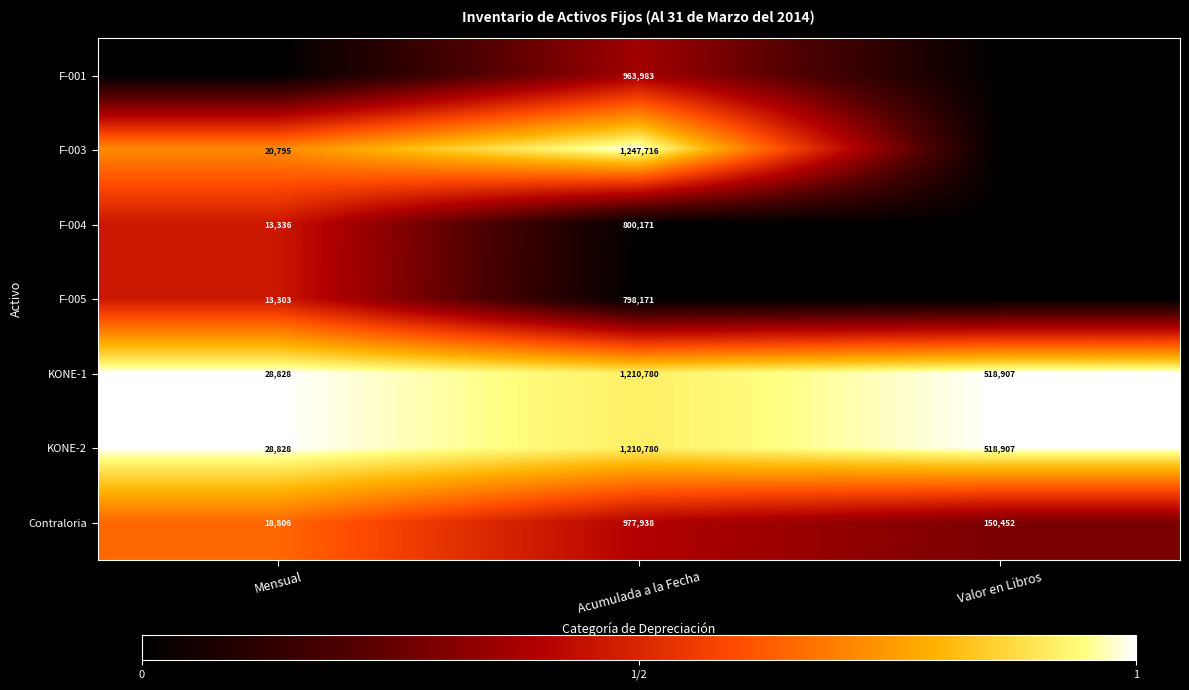

List the labels in order of KONE-1 value, largest first.

Acumulada a la Fecha, Valor en Libros, Mensual